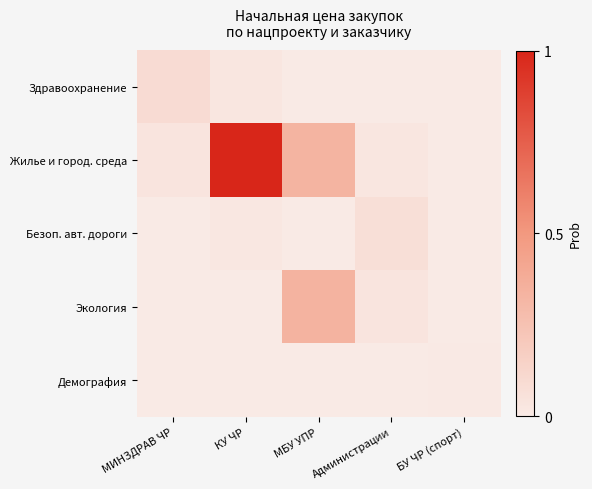

At how many categories does at least one series exceed 0?

5